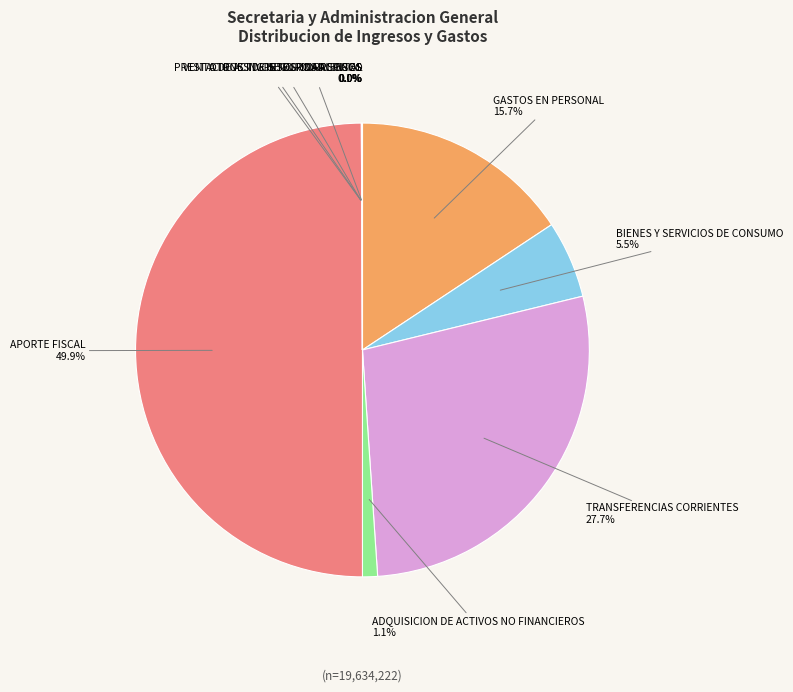

Which has a higher value, BIENES Y SERVICIOS DE CONSUMO or TRANSFERENCIAS CORRIENTES?

TRANSFERENCIAS CORRIENTES